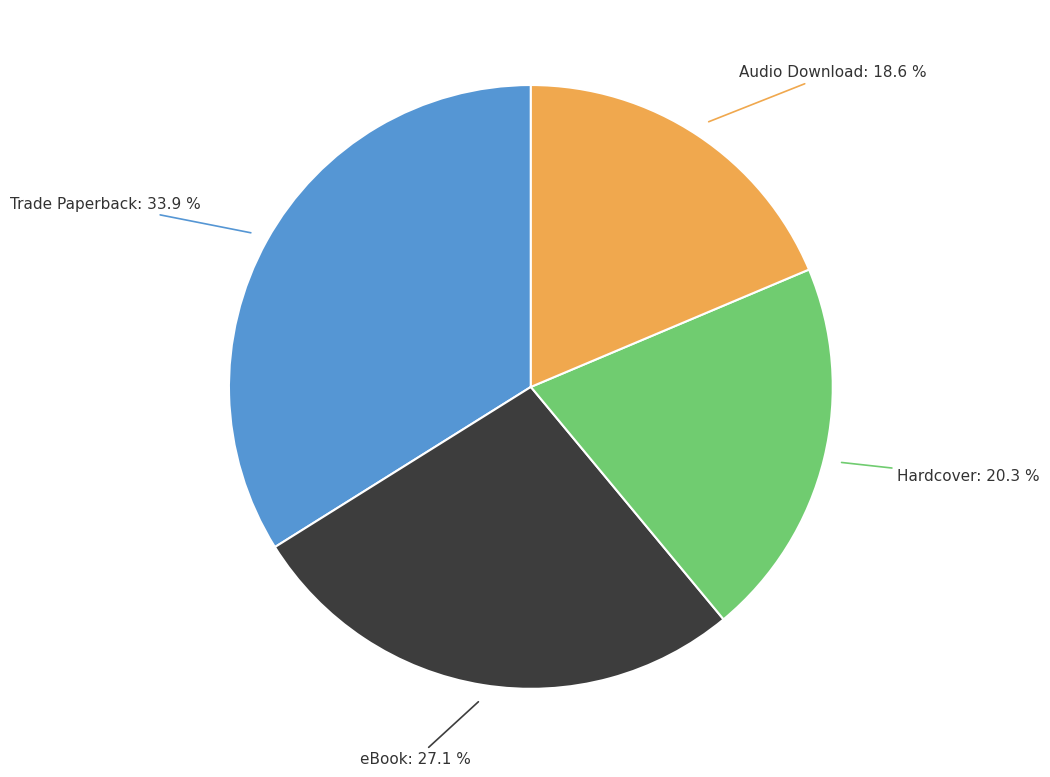

Is Trade Paperback the majority of the pie?

No